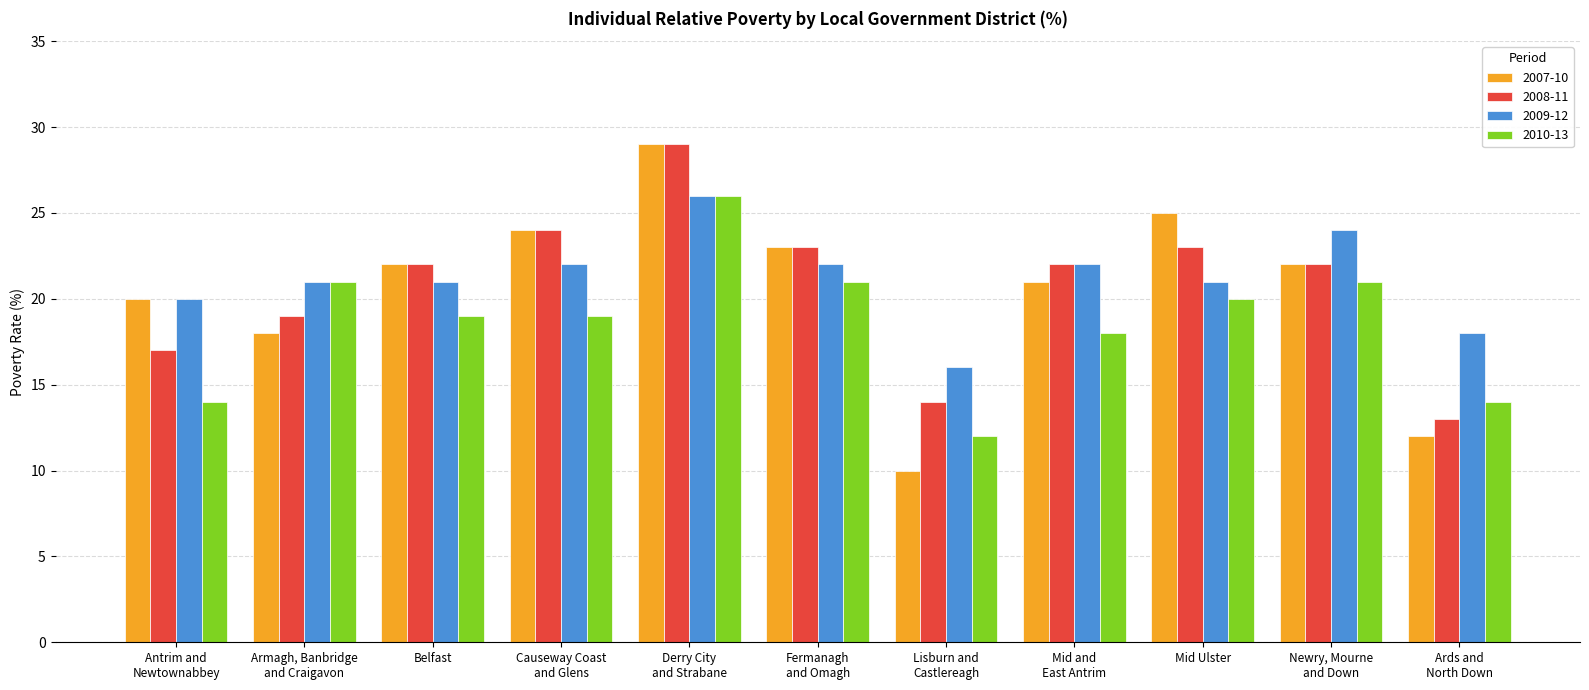

Are the bars grouped side by side (vs. stacked)?

Yes